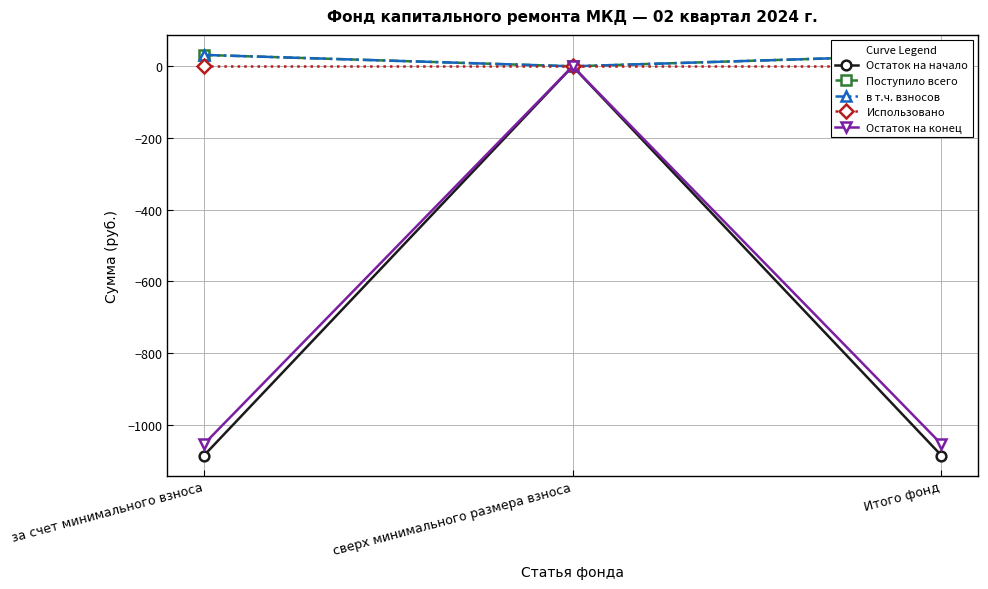

What is the sum of all Остаток на конец values?

-2108.1